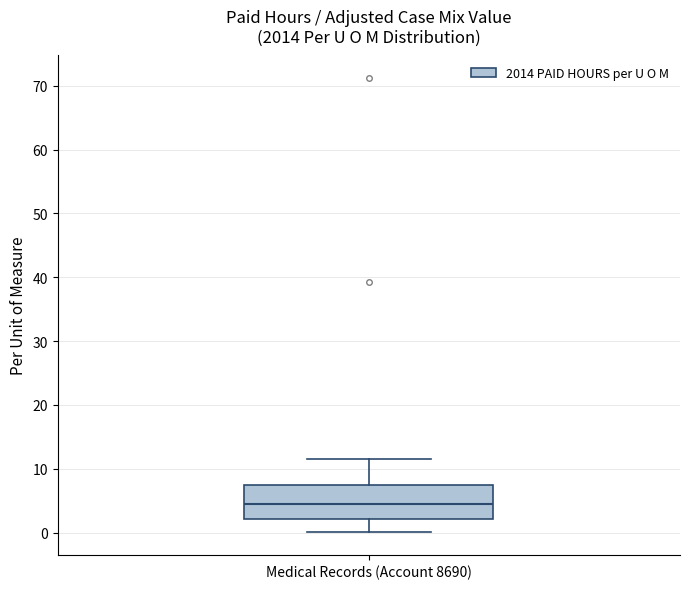

Transcribe this box plot: give where the median line is, the range the box spans, and where the two whiskers end, as read against the y-axis. The values are not printed on the chart, so give them approximately, as read against the axis.

median 5, box 2 to 8, whiskers 0 to 12